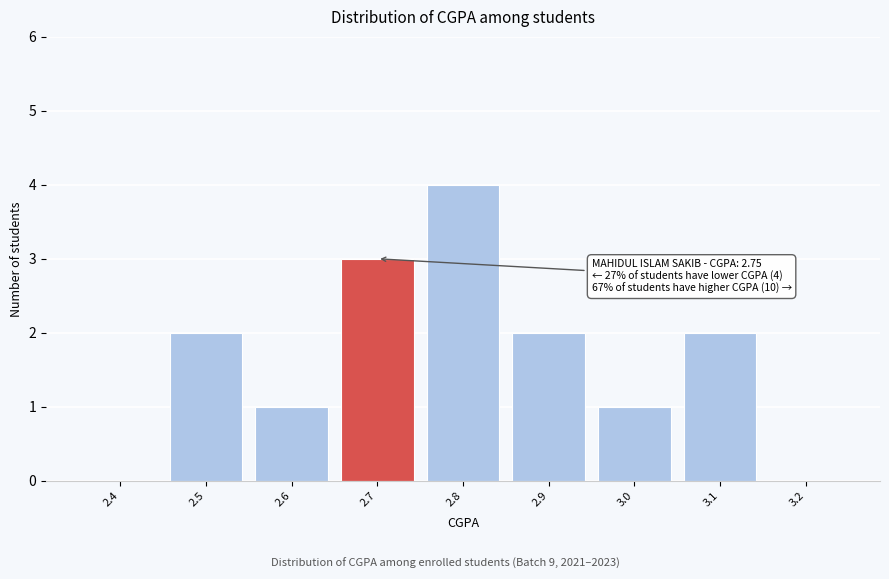

Reading right to left, transcribe all the data shown in this chart.

3.2=0	3.1=2	3.0=1	2.9=2	2.8=4	2.7=3	2.6=1	2.5=2	2.4=0